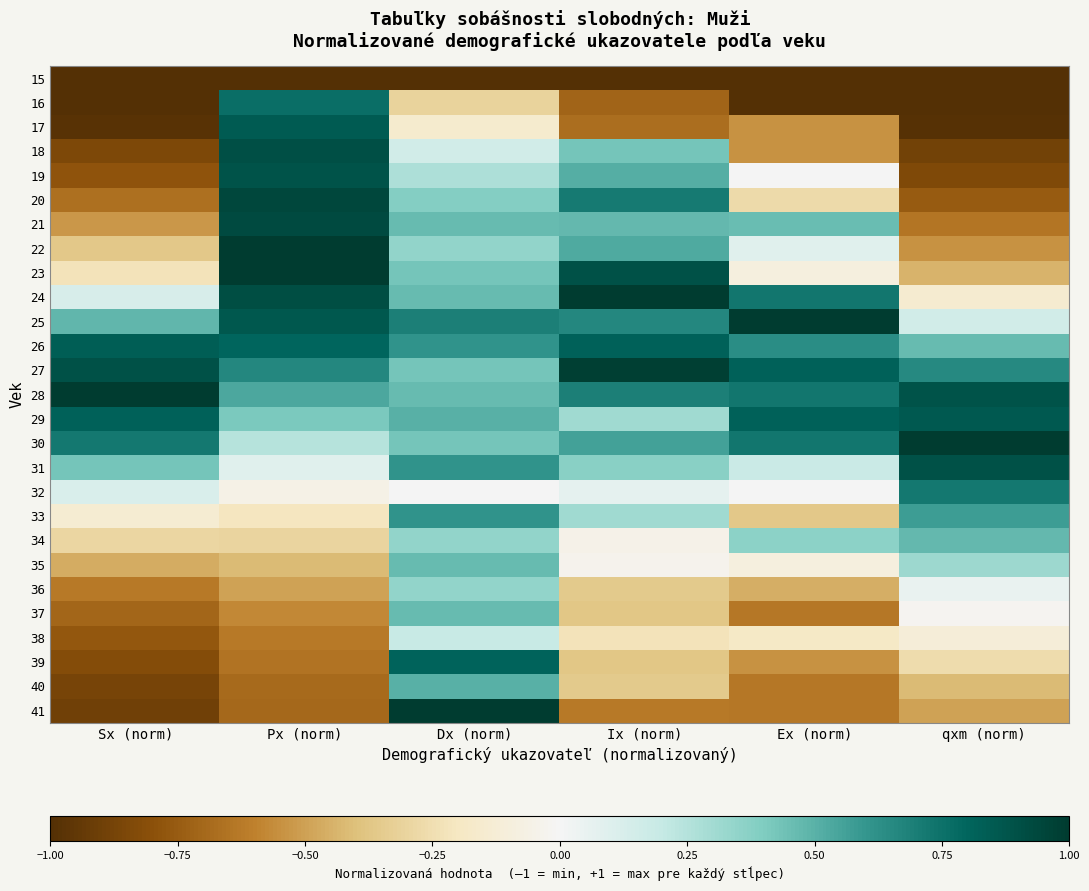

What is the minimum value shown in the chart?

-1.0